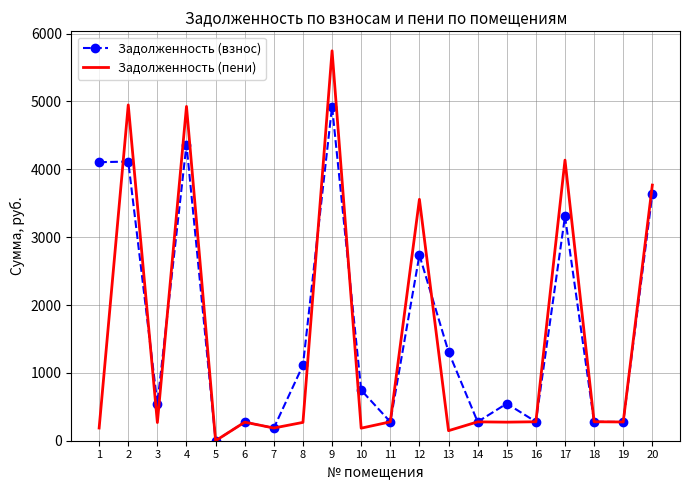

At which category is the sum across all series the highest?

9